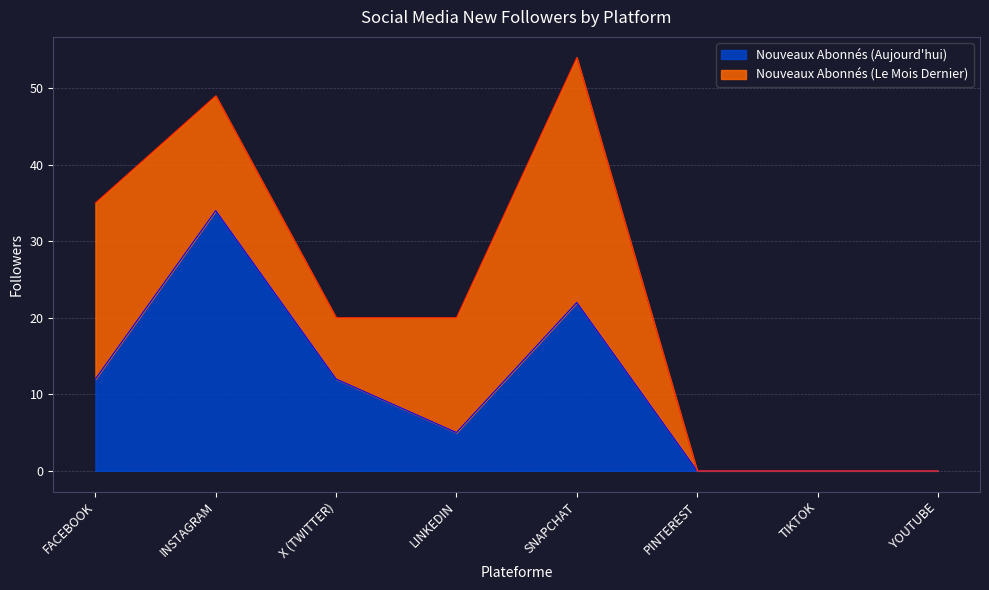

How many values are below 12?

4